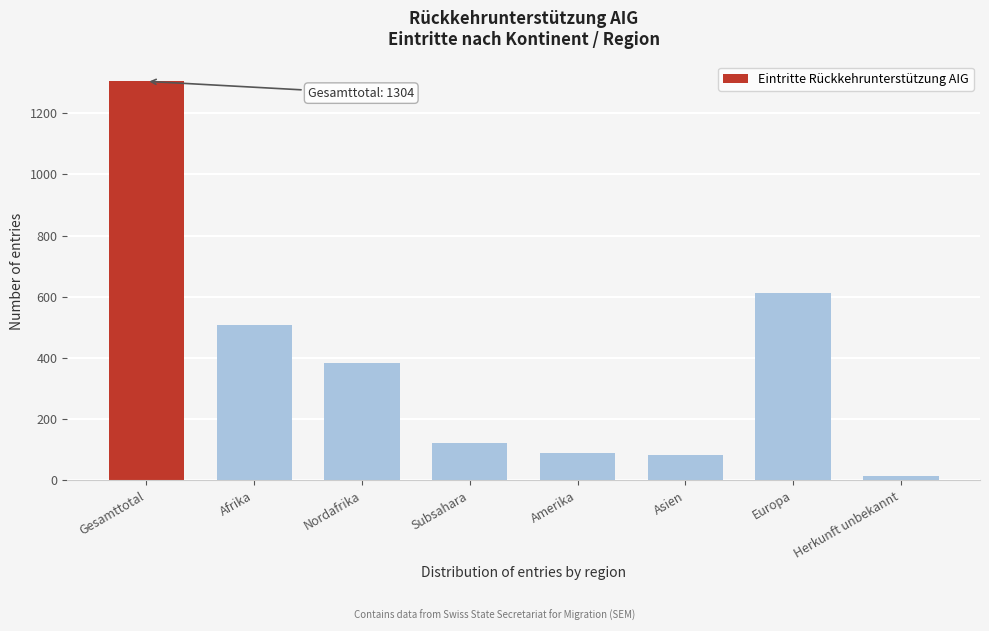

What is the label of the 5th bar from the left?

Amerika